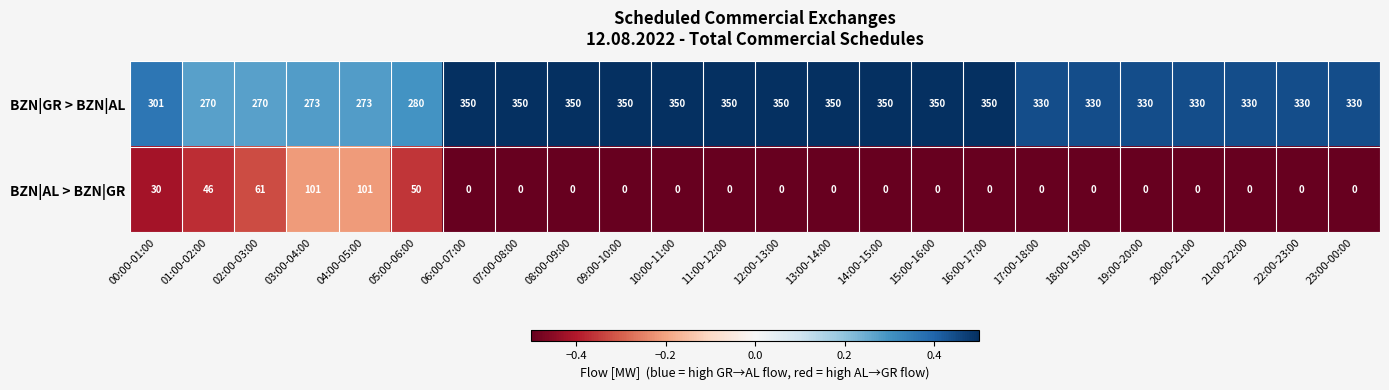

List the series in order of their peak value, lowest first.

BZN|AL > BZN|GR, BZN|GR > BZN|AL